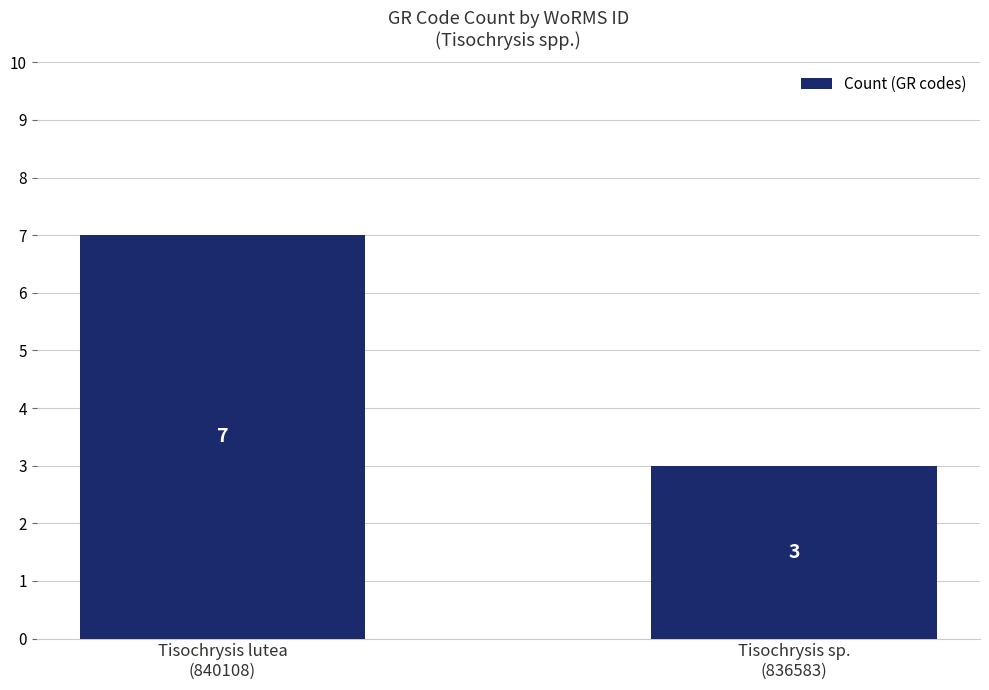

Rank the categories by value from lowest to highest.

Tisochrysis sp.
(836583), Tisochrysis lutea
(840108)